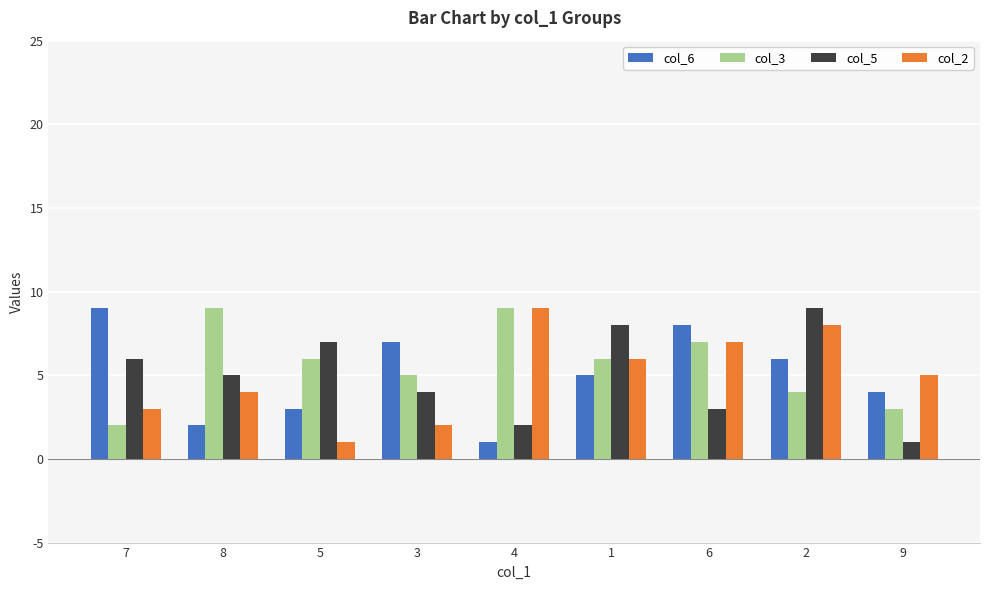

What are all the series names shown in the legend?

col_6, col_3, col_5, col_2